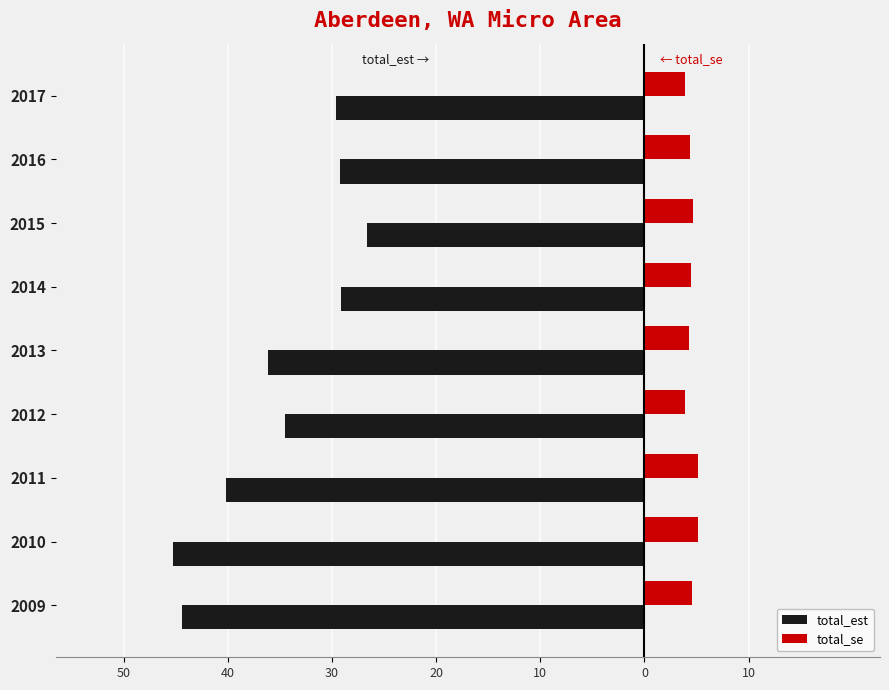

What are all the series names shown in the legend?

total_est, total_se